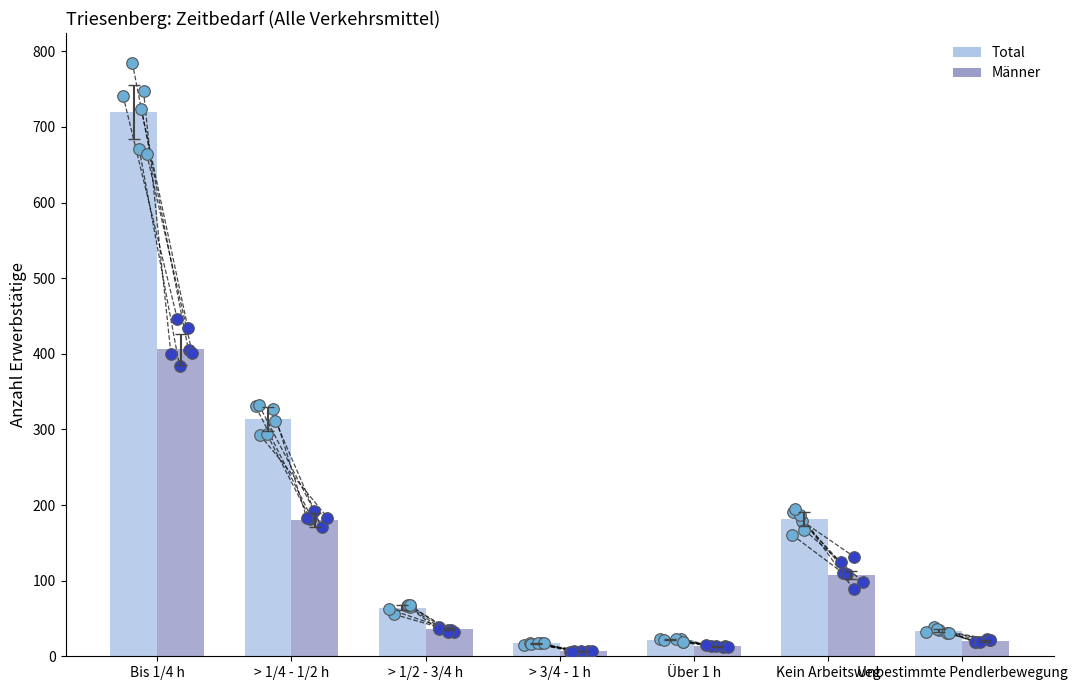

Which series has the largest total across all categories?

Total